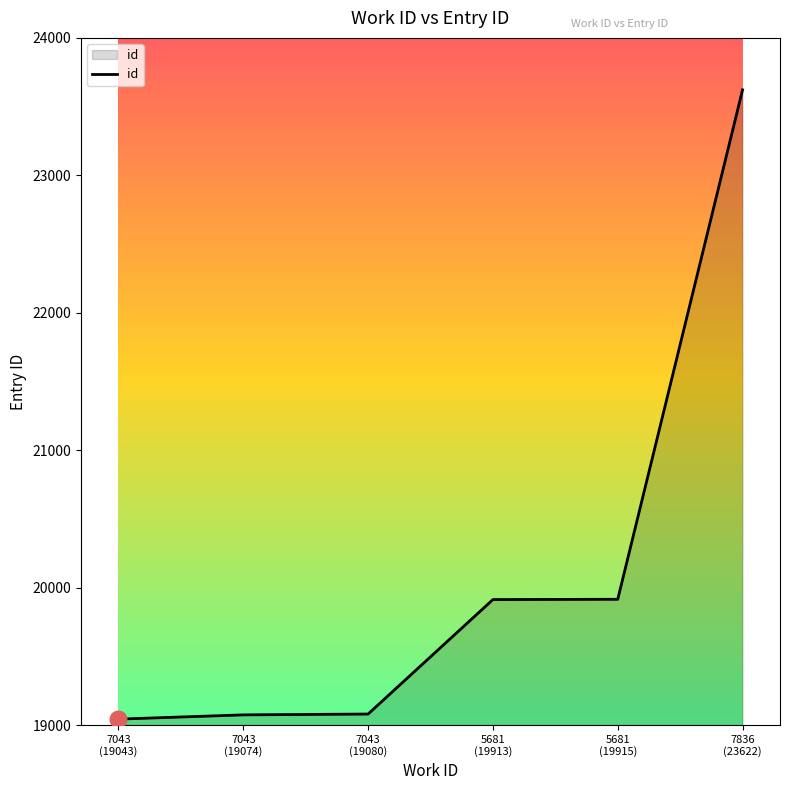

Approximately how many times larger is the value at 5681
(19913) compared to 7043
(19080)?

1.0